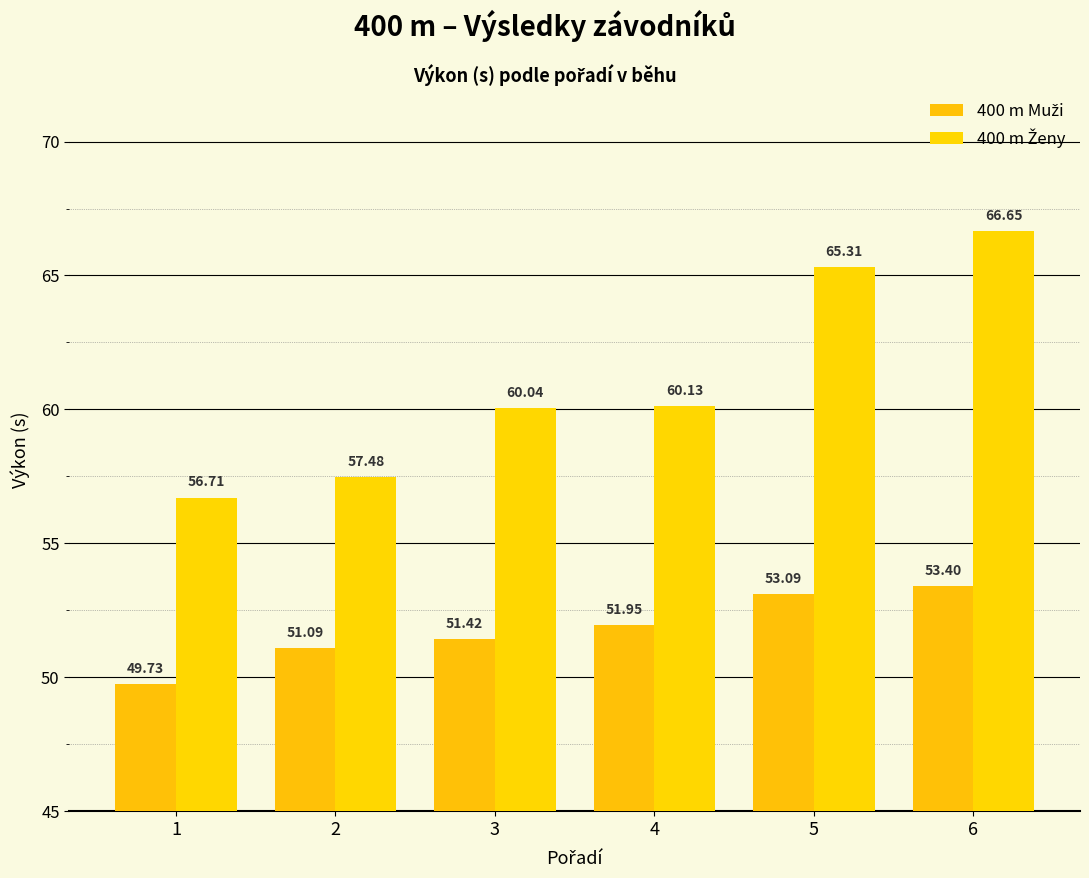

What is the difference between the second highest and minimum values in the 400 m Ženy series?

8.6